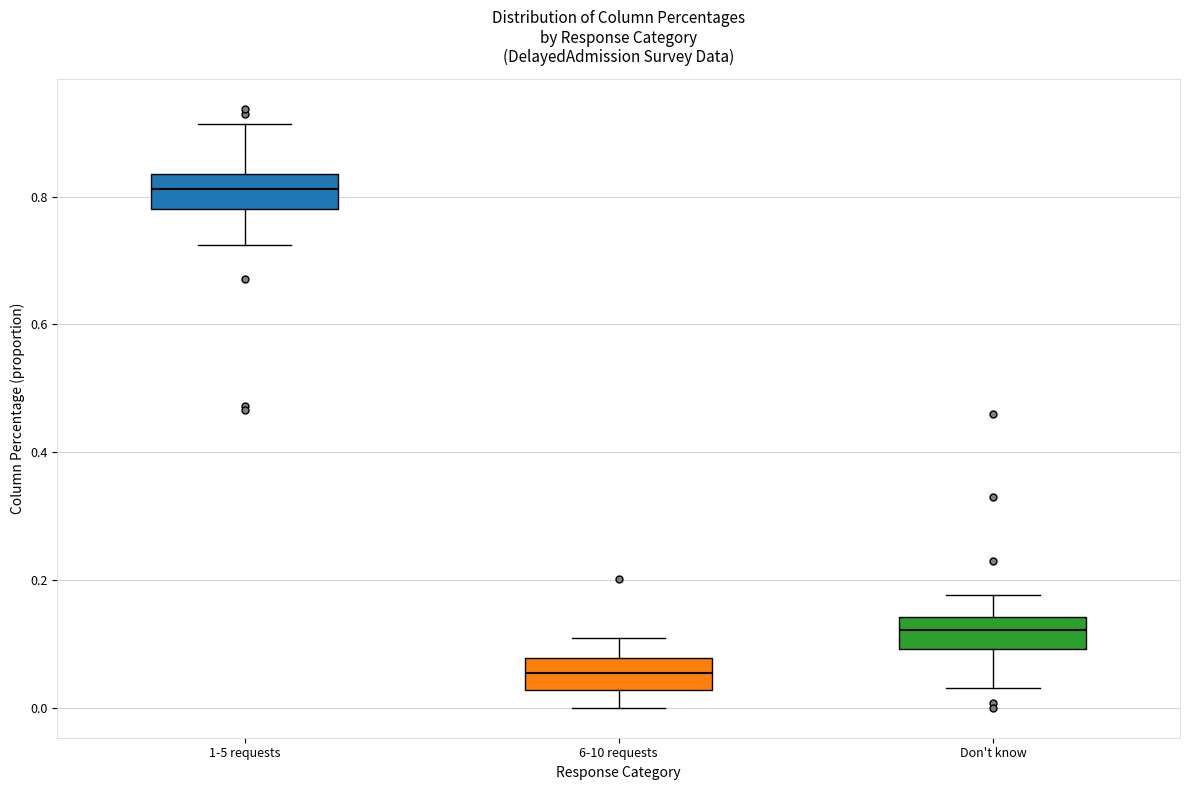

Reading left to right, read every box against the y-axis: the position of its median line, the range the box covers, and the ends of its whiskers. The values are not printed on the chart, so give them approximately, as read against the axis.

1-5 requests: median 0.82, box 0.78 to 0.84, whiskers 0.72 to 0.92
6-10 requests: median 0.06, box 0.02 to 0.08, whiskers 0.00 to 0.10
Don't know: median 0.12, box 0.10 to 0.14, whiskers 0.04 to 0.18